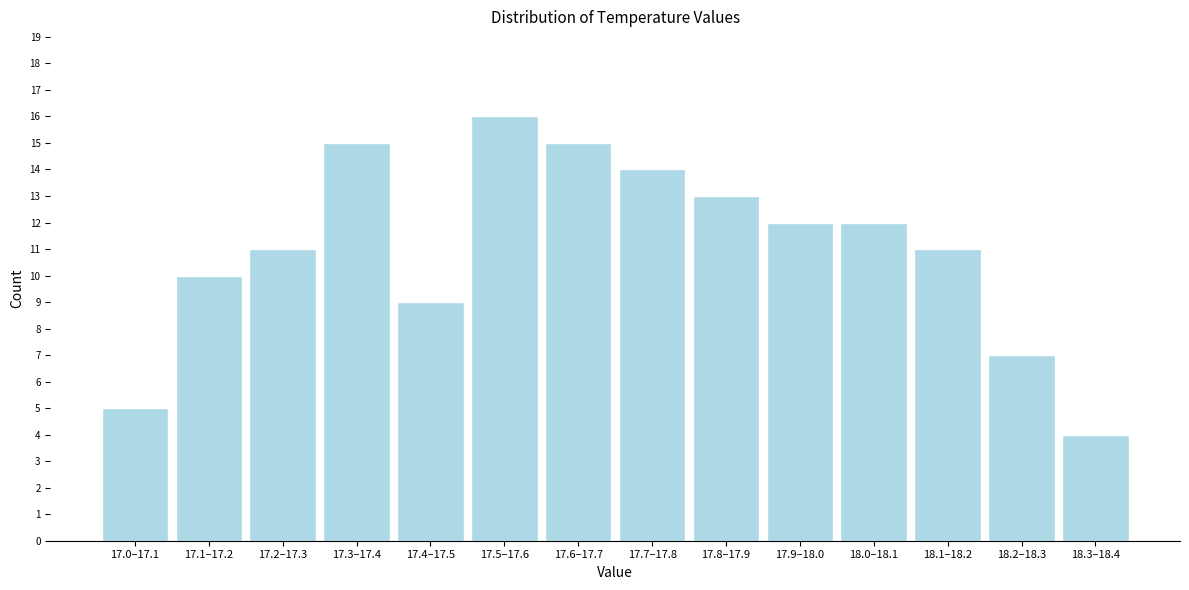

Reading left to right, transcribe all the data shown in this chart.

17.0–17.1=5	17.1–17.2=10	17.2–17.3=11	17.3–17.4=15	17.4–17.5=9	17.5–17.6=16	17.6–17.7=15	17.7–17.8=14	17.8–17.9=13	17.9–18.0=12	18.0–18.1=12	18.1–18.2=11	18.2–18.3=7	18.3–18.4=4